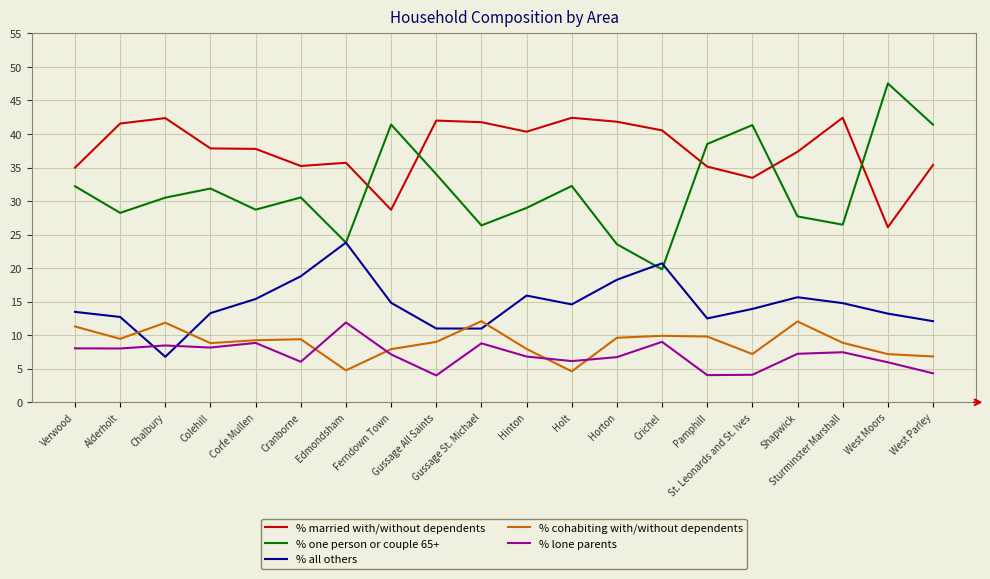

What is the greatest value displayed?

47.5